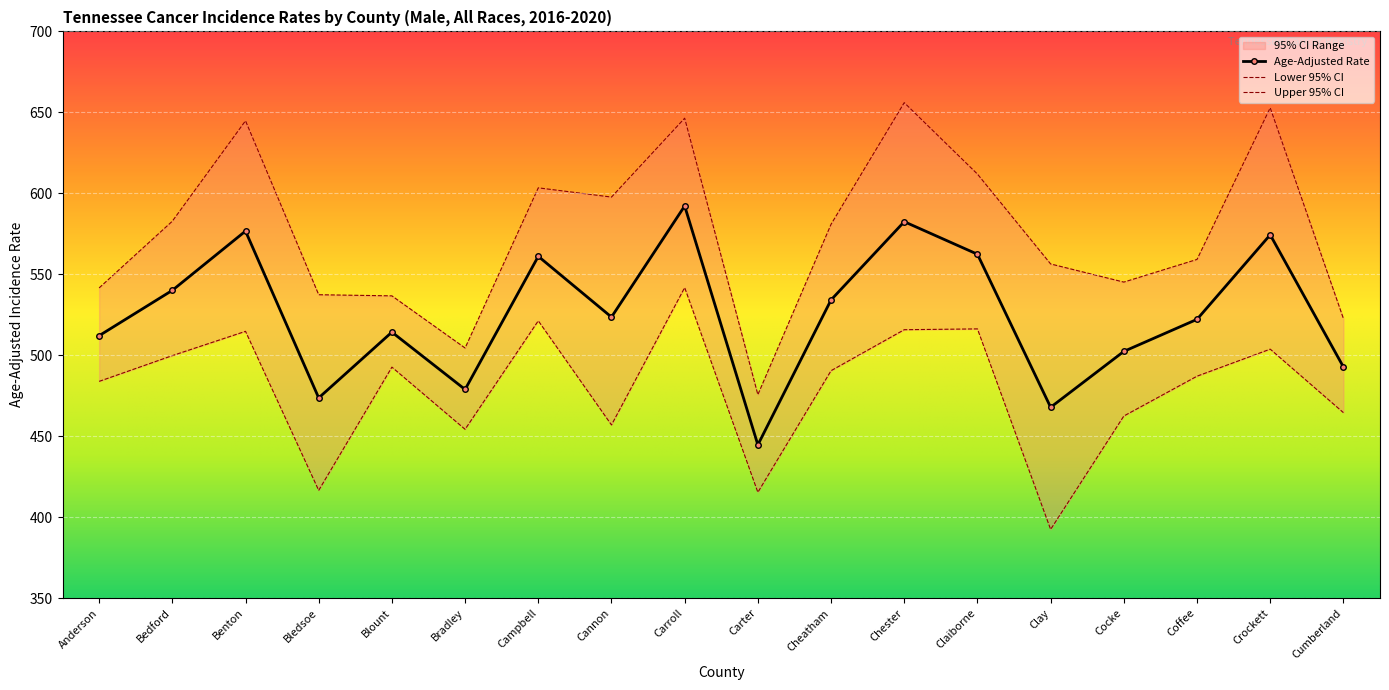

True or false: Age-Adjusted Rate has more than 1 points higher than both neighbors.

True